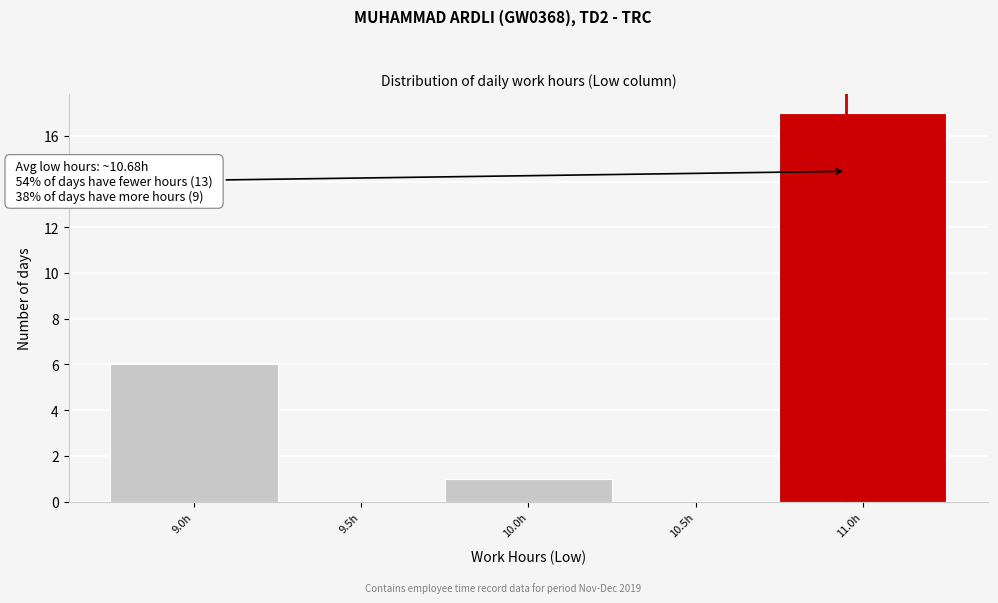

Reading left to right, list all the values displayed in this chart.

9.0h=6	9.5h=0	10.0h=1	10.5h=0	11.0h=17